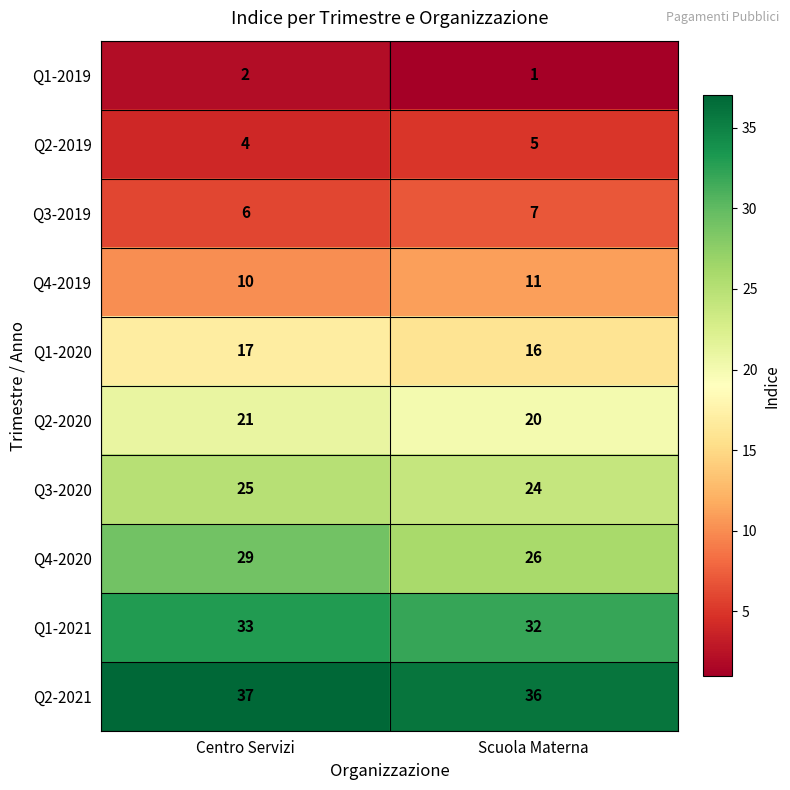

Which series has the largest range (max minus min)?

Q4-2020